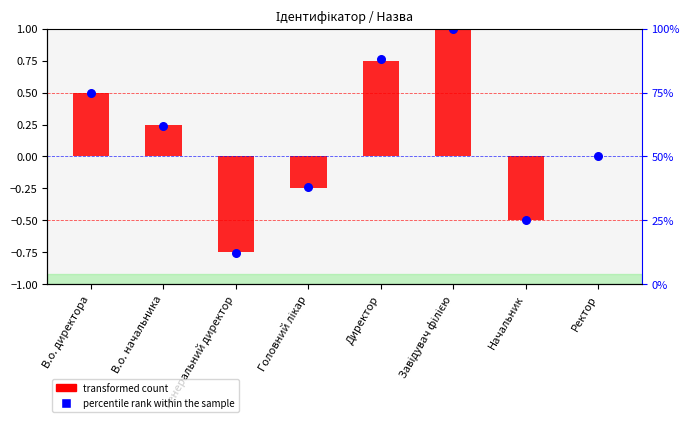

Which series reaches the minimum Y coordinate?

percentile rank within the sample